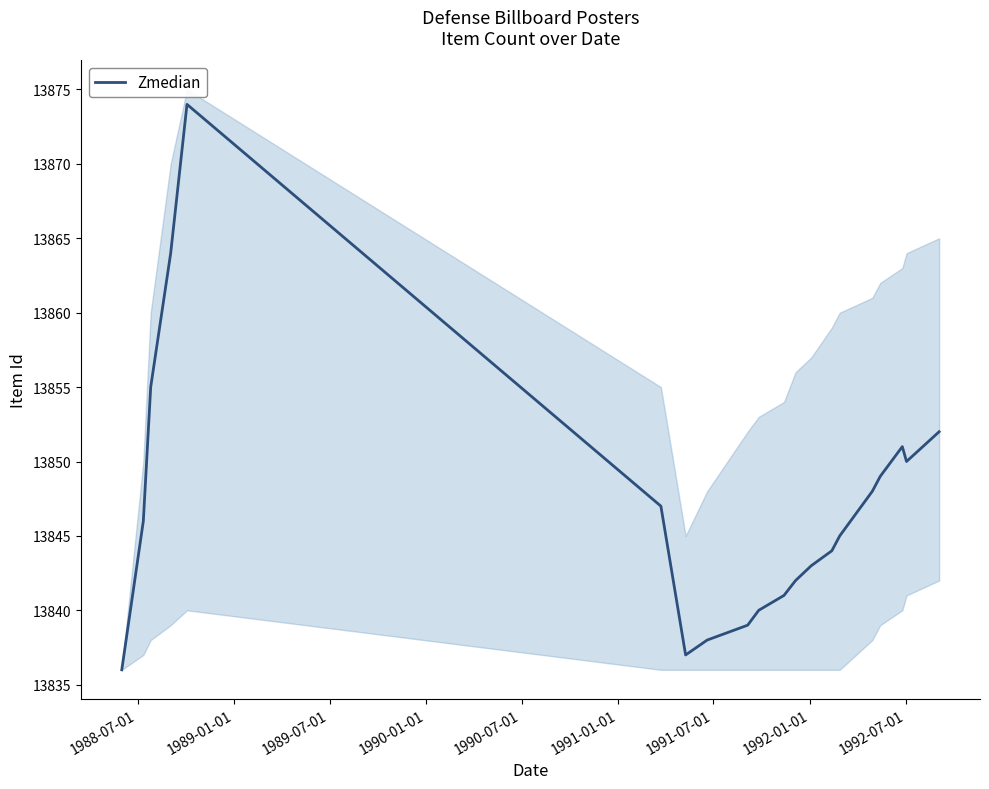

What is the lowest value of the Zmedian series?

13836